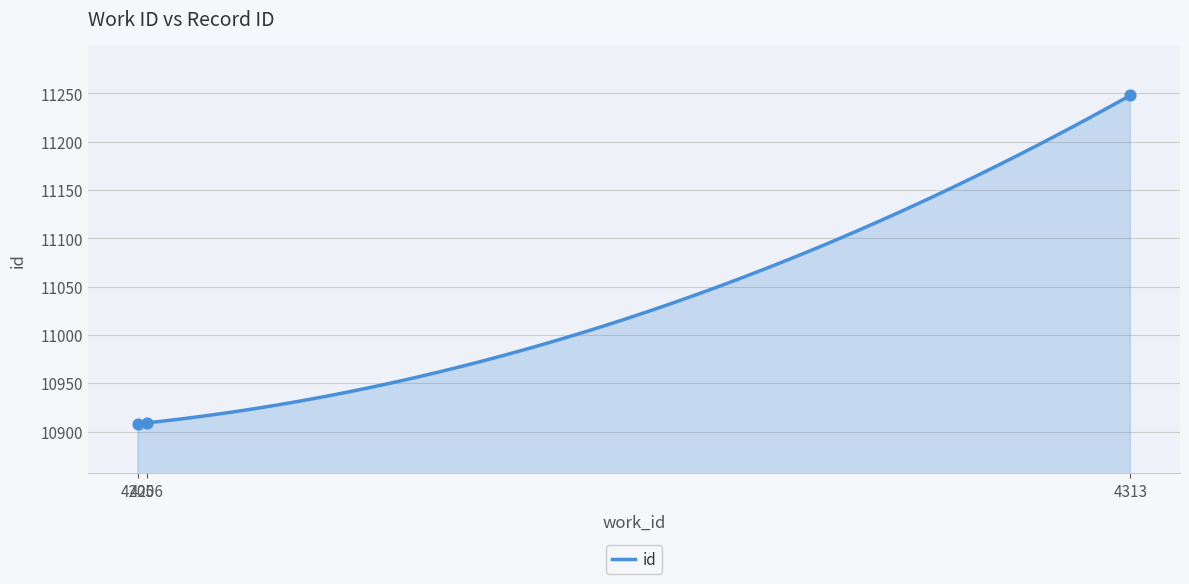

What is the change in value from 4206 to 4313?

+339